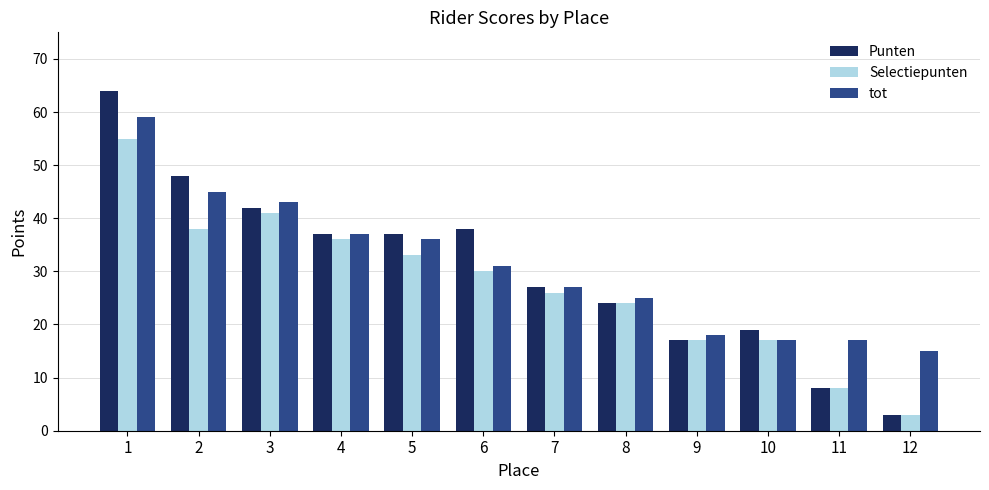

List the series in order of their peak value, lowest first.

Selectiepunten, tot, Punten